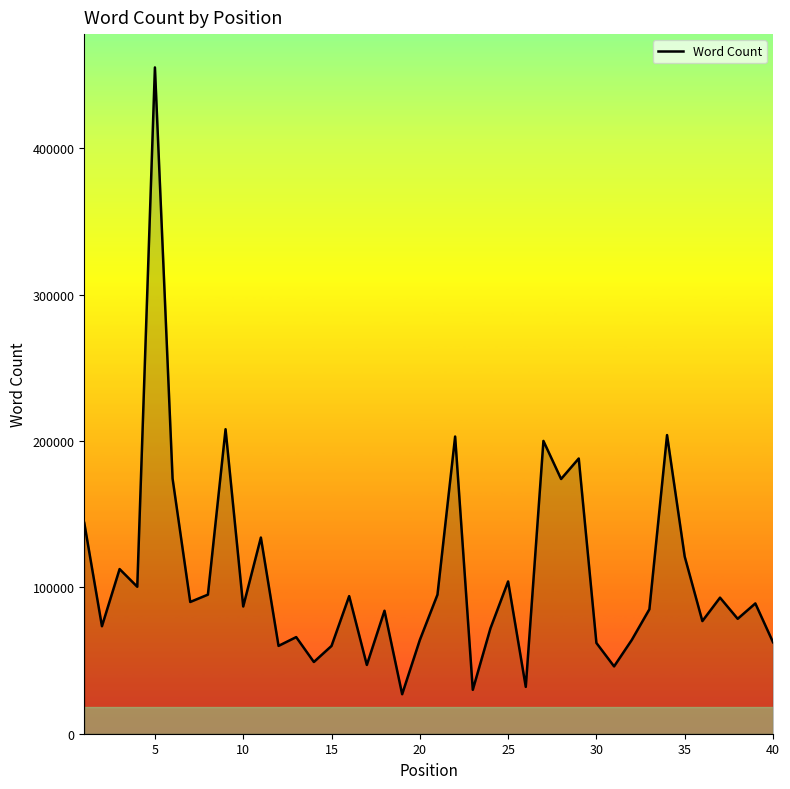

What is the difference between the second highest and minimum values?

181000